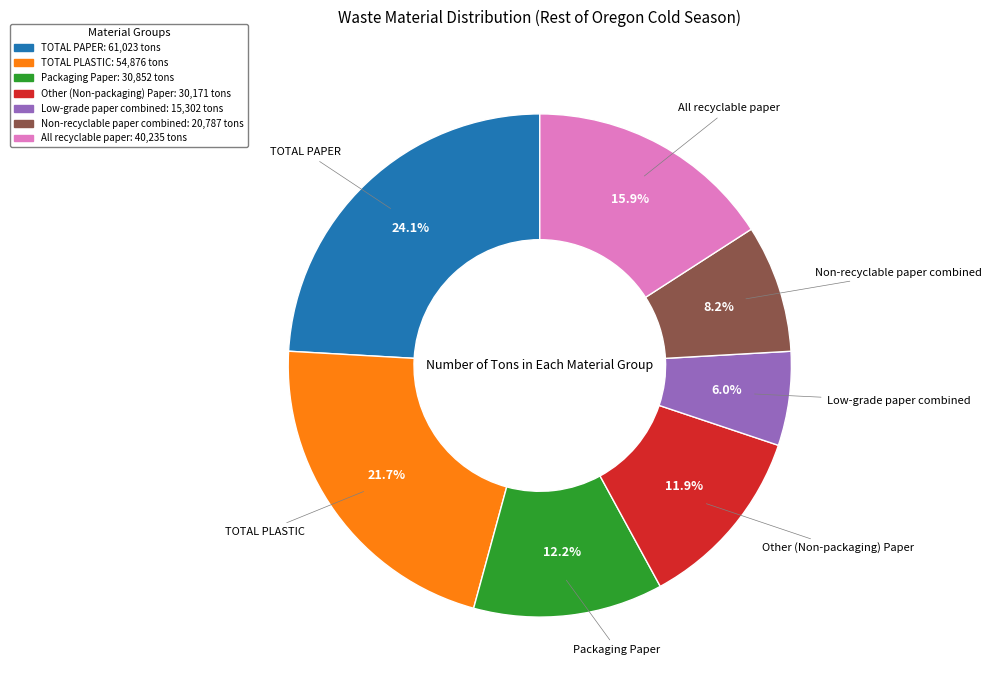

What is the ratio of the value at Other (Non-packaging) Paper to the value at Low-grade paper combined?

2.0